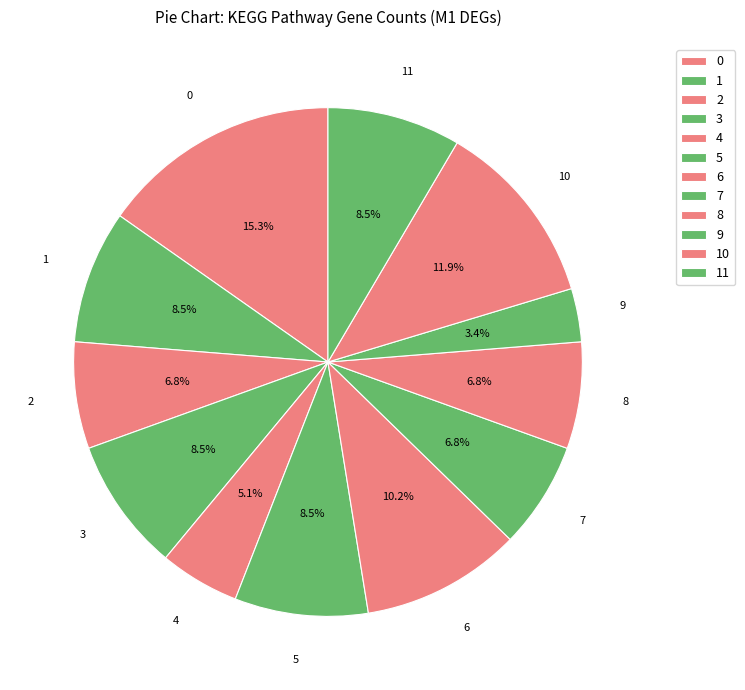

How many segments does this pie chart have?

12